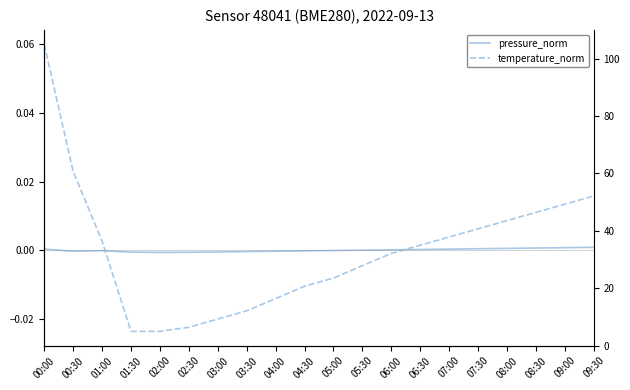

How many interior local valleys does the pressure_norm series have?

2